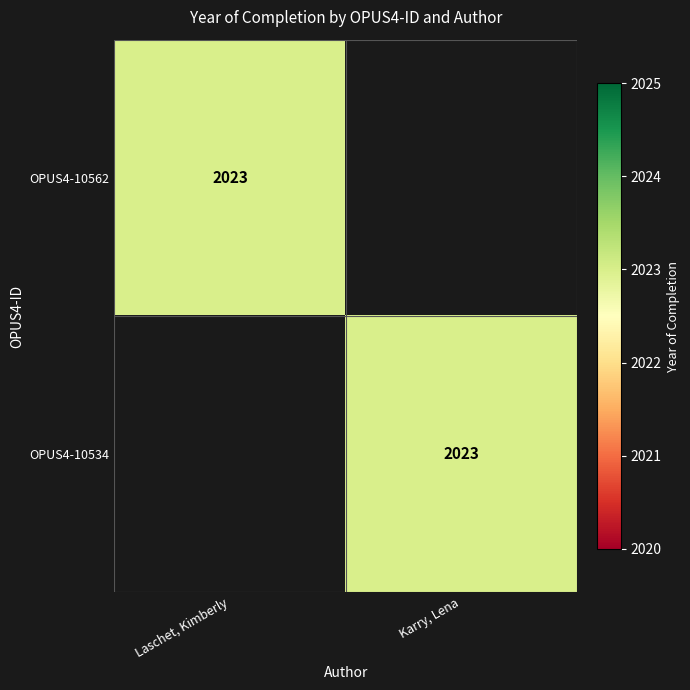

Is it true that OPUS4-10562 equals 2023 at Laschet, Kimberly?

True